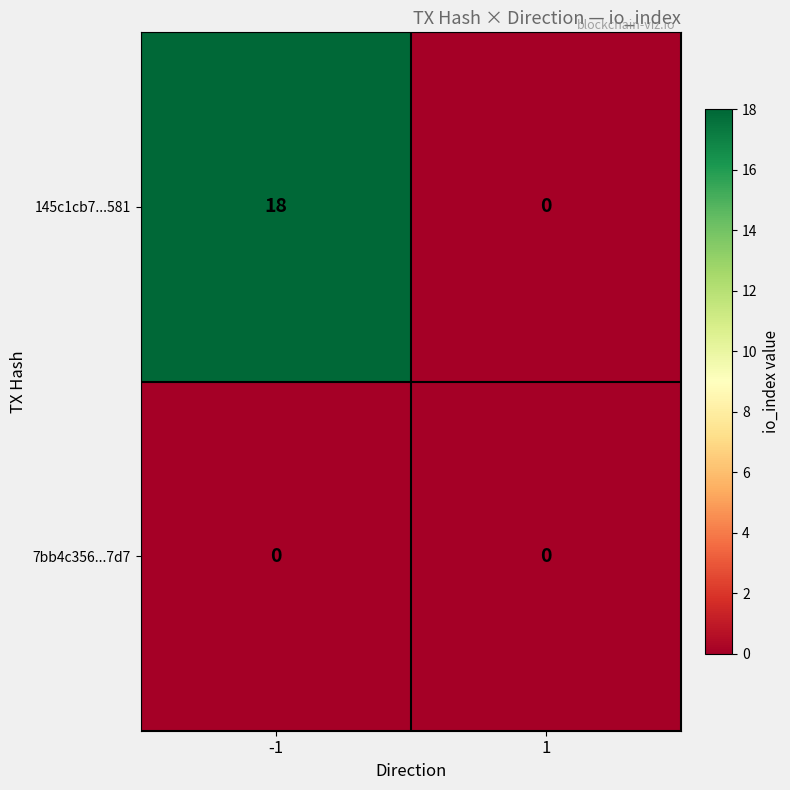

How many data points does each series have?

2